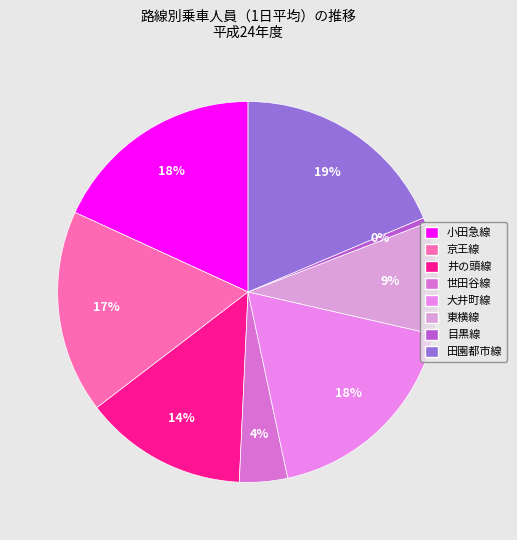

Does 京王線 represent more than half of the total?

No